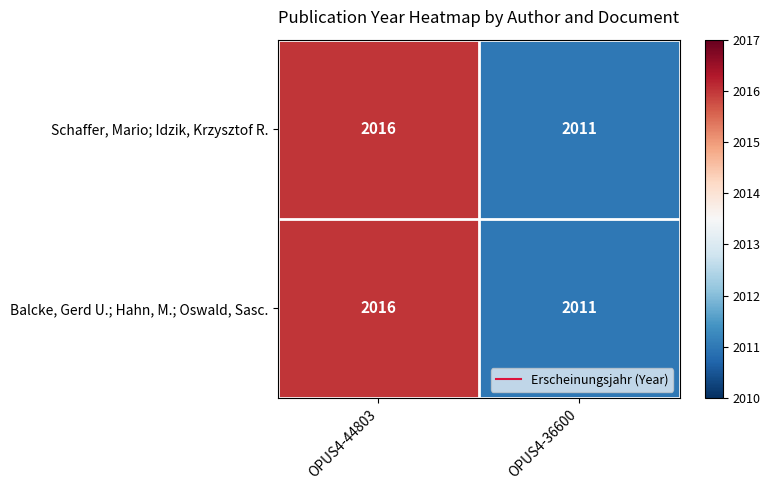

What is the sum of the Balcke, Gerd U.; Hahn, M.; Oswald, Sasc. values at OPUS4-44803 and OPUS4-36600?

4027